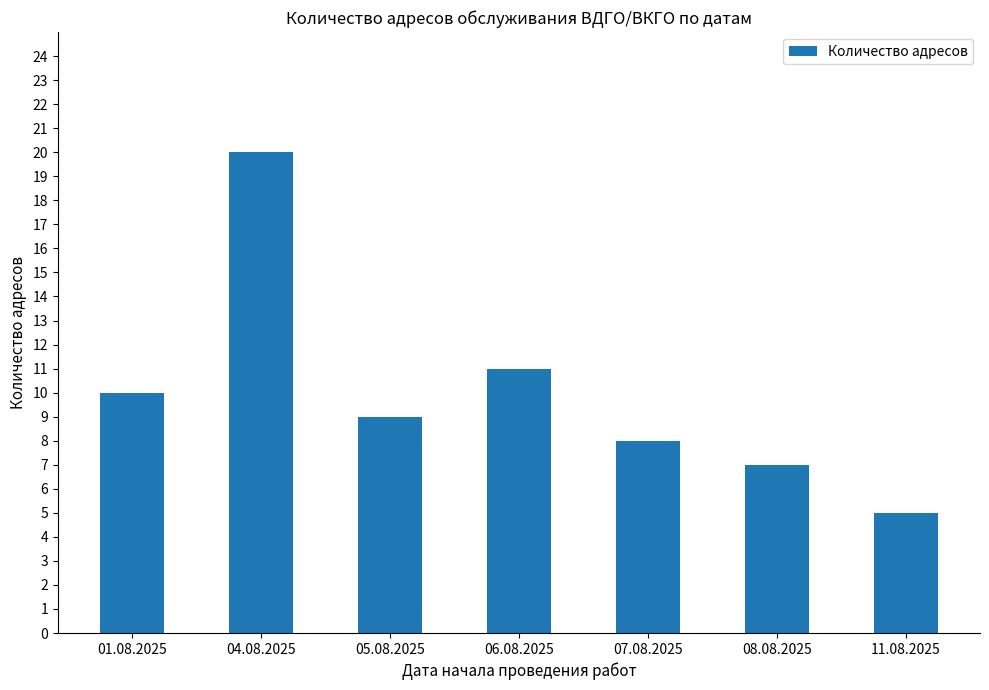

What is the difference between the maximum and minimum values?

15